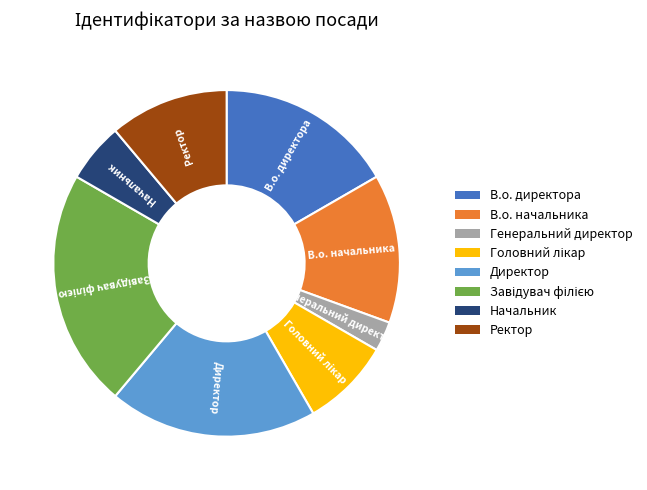

What is the smallest slice in the pie chart?

Генеральний директор